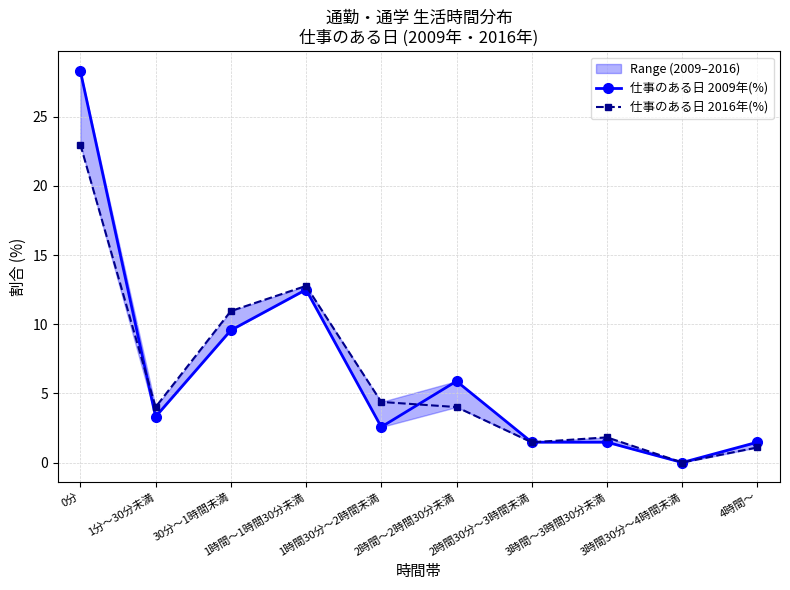

The 仕事のある日 2009年(%) series shows 44.3 at 0分. True or false?

False